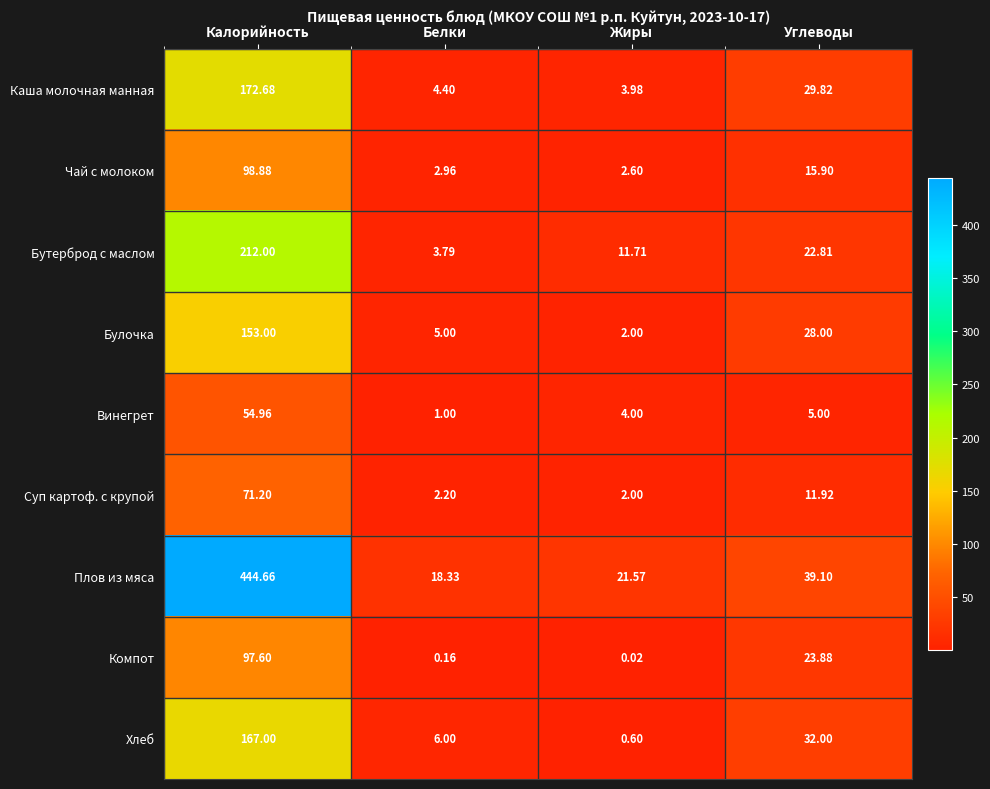

Where does the Хлеб series first go above 32?

Калорийность